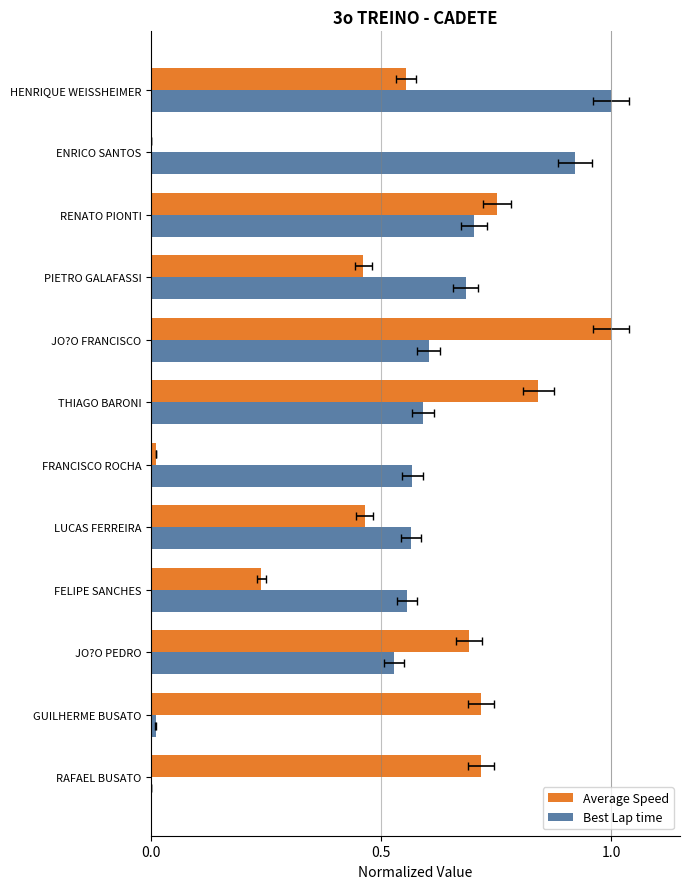

Rank the series by their maximum value, from lowest to highest.

Average Speed, Best Lap time